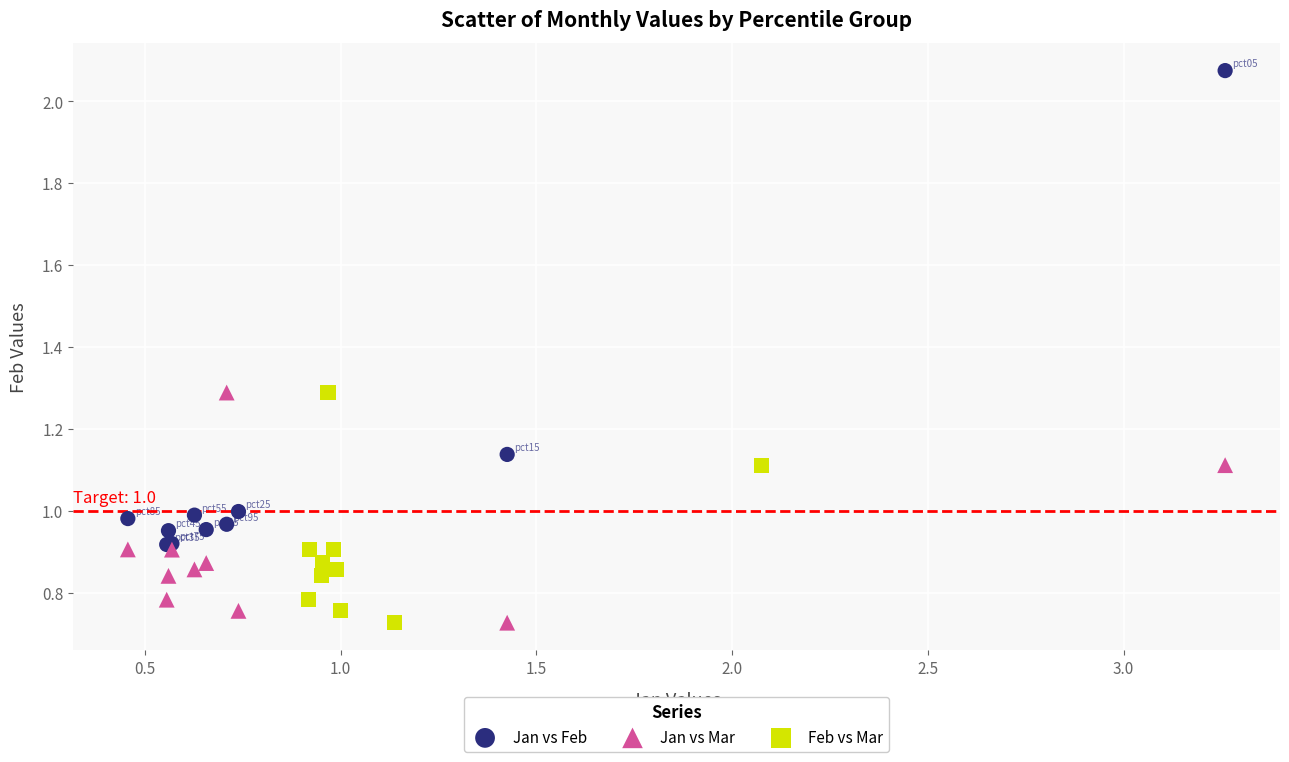

What are all the series names shown in the legend?

Jan vs Feb, Jan vs Mar, Feb vs Mar